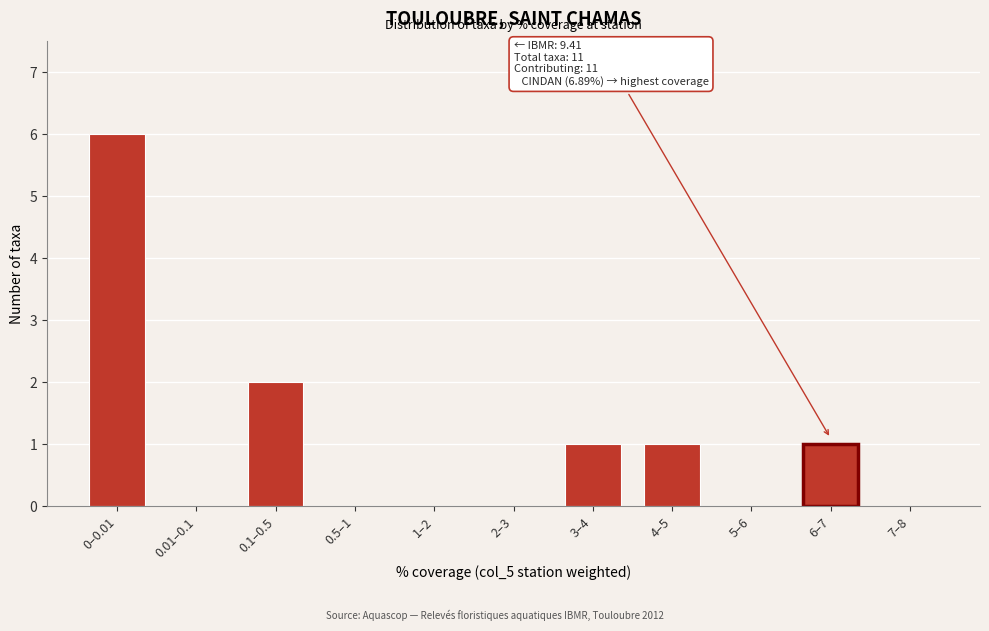

Reading left to right, transcribe all the data shown in this chart.

0–0.01=6	0.01–0.1=0	0.1–0.5=2	0.5–1=0	1–2=0	2–3=0	3–4=1	4–5=1	5–6=0	6–7=1	7–8=0